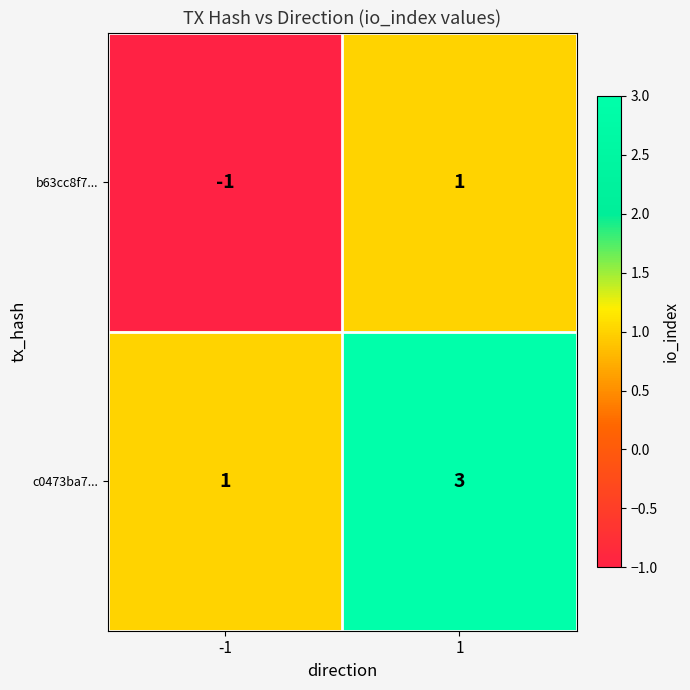

Is the value of c0473ba7... at -1 greater than the value of b63cc8f7... at -1?

Yes